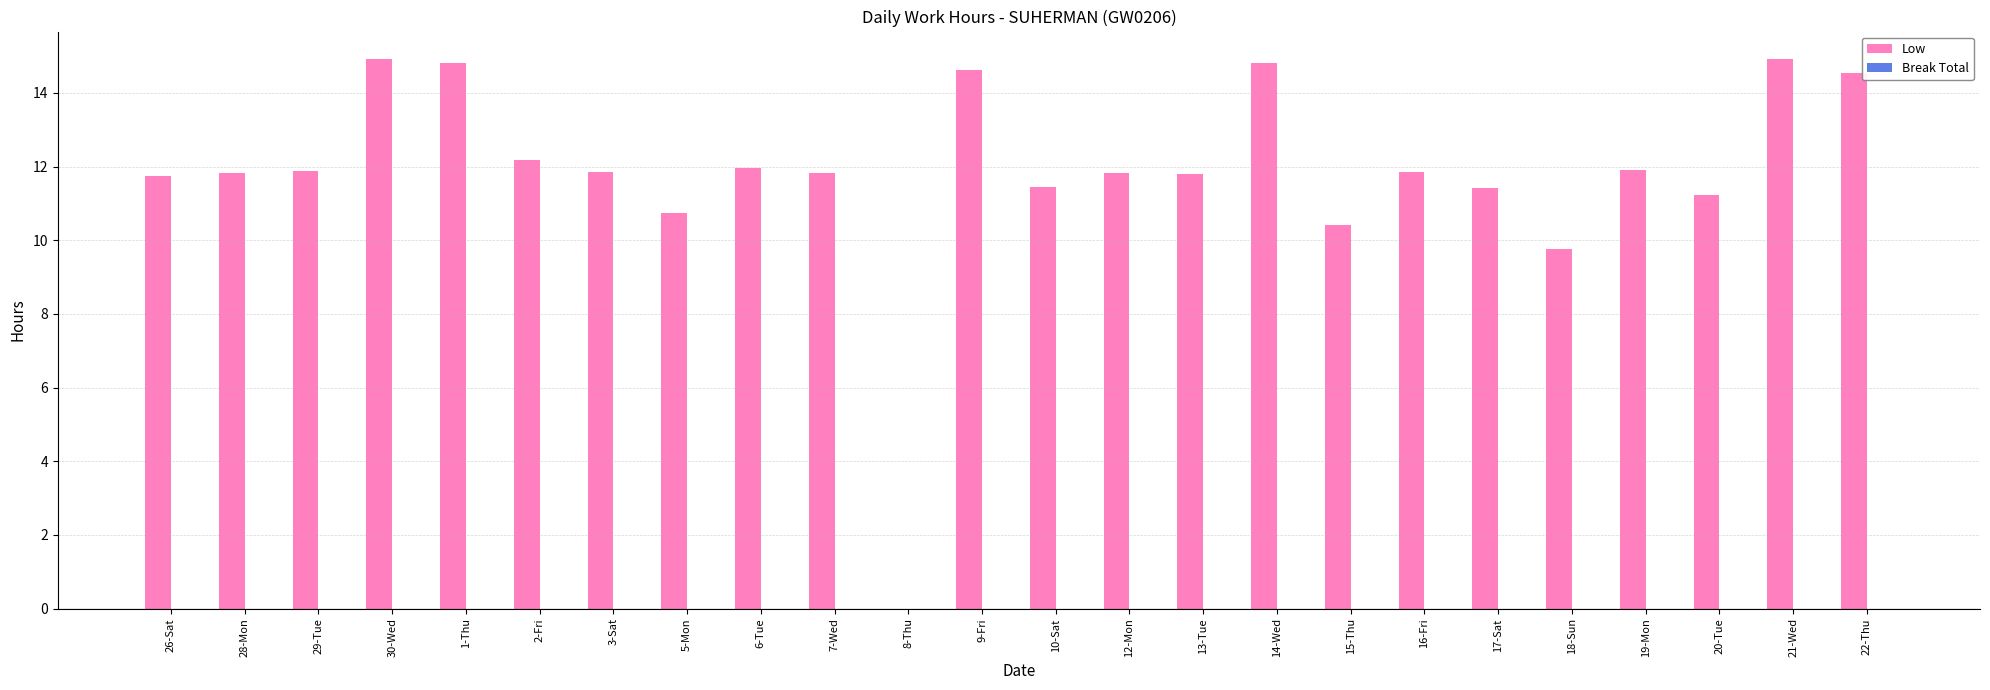

The value at 18-Sun is 2.7. True or false?

False